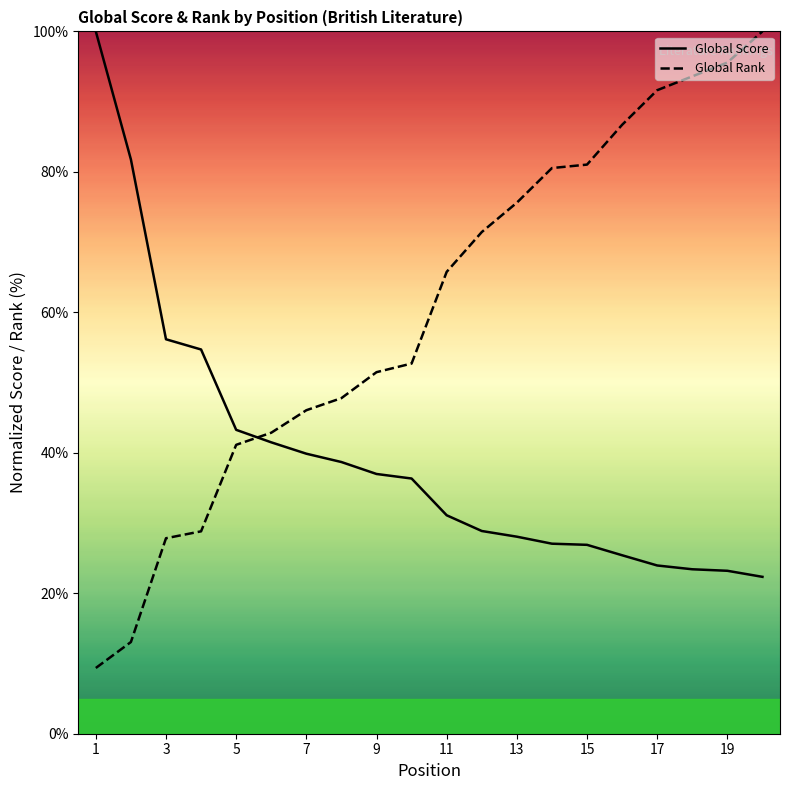

What is the minimum value shown in the chart?

9.4